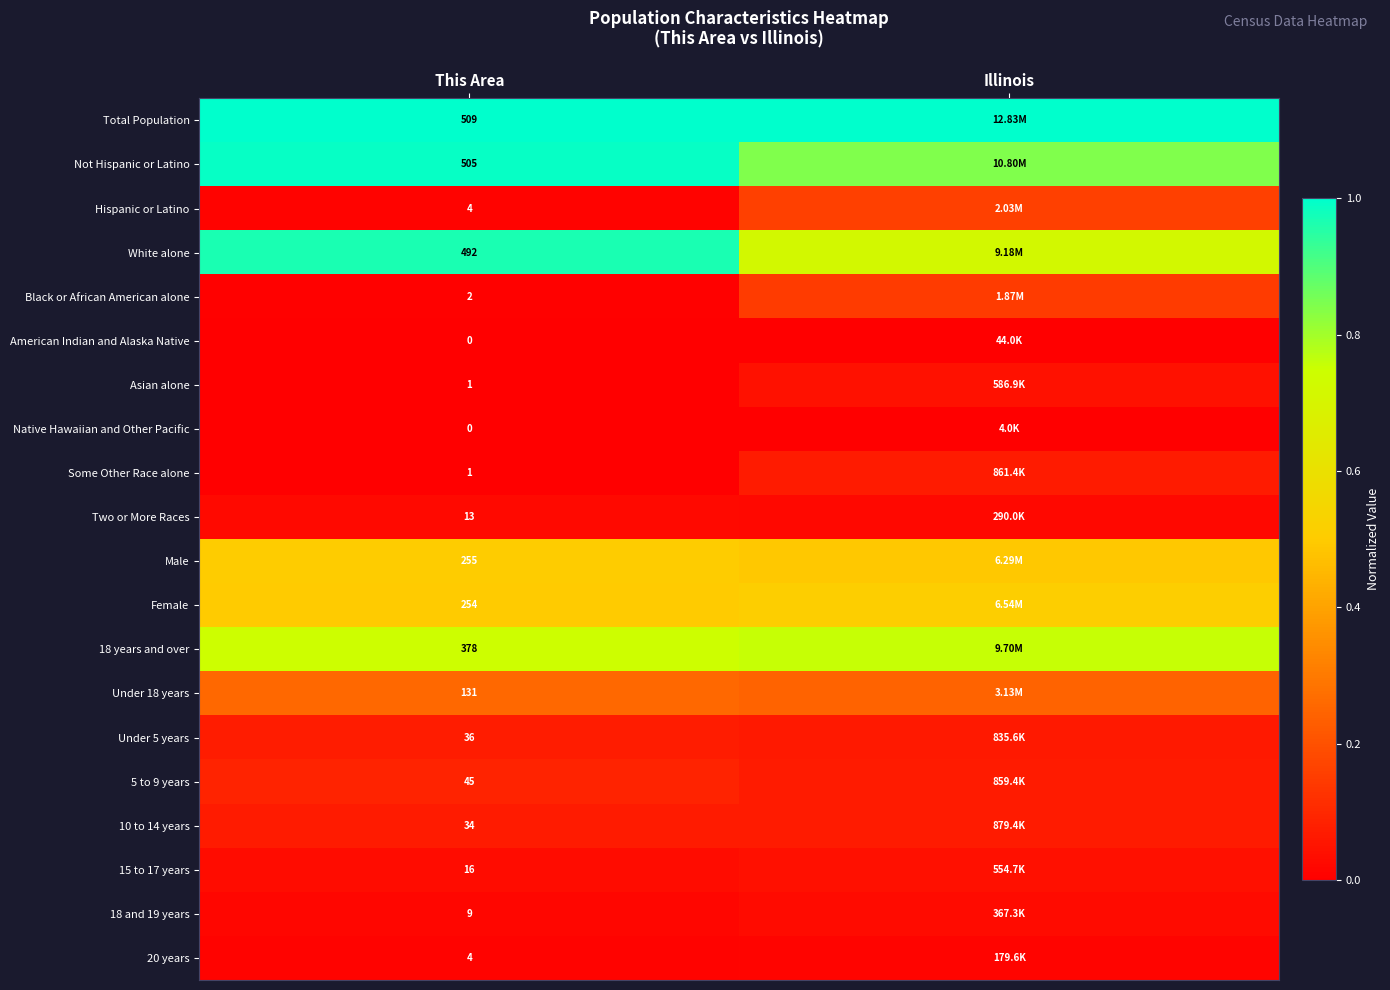

Is the value of Male at This Area greater than the value of Black or African American alone at This Area?

Yes